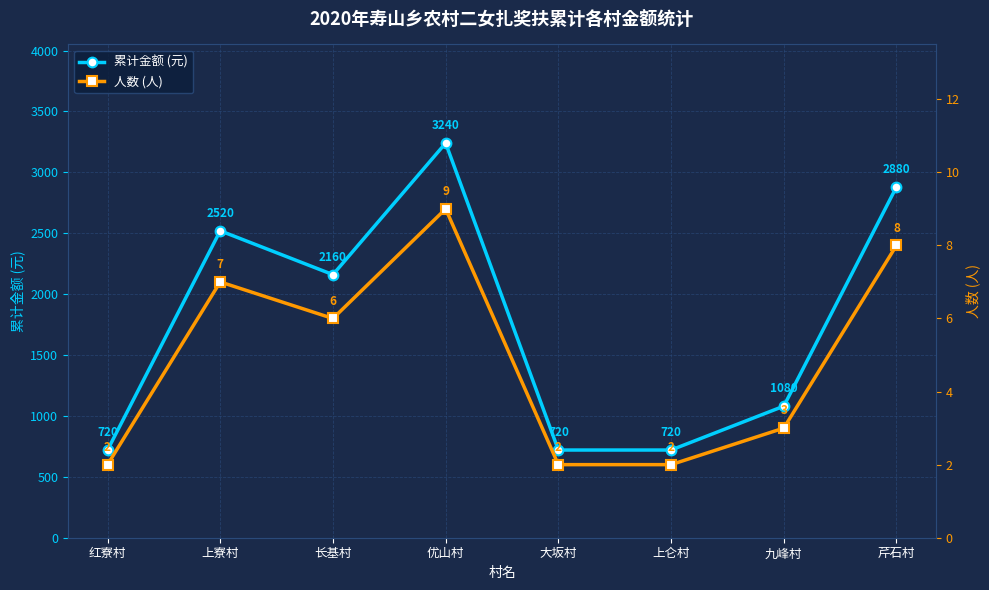

List the series in order of their peak value, highest first.

累计金额 (元), 人数 (人)